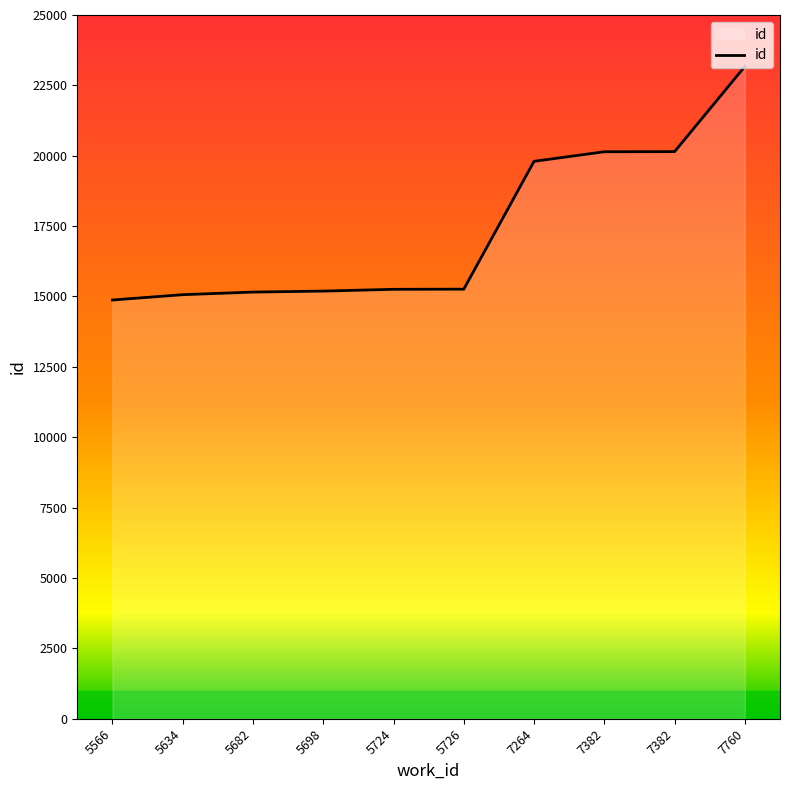

What is the sum of the values at 7264 and 5698?

34993